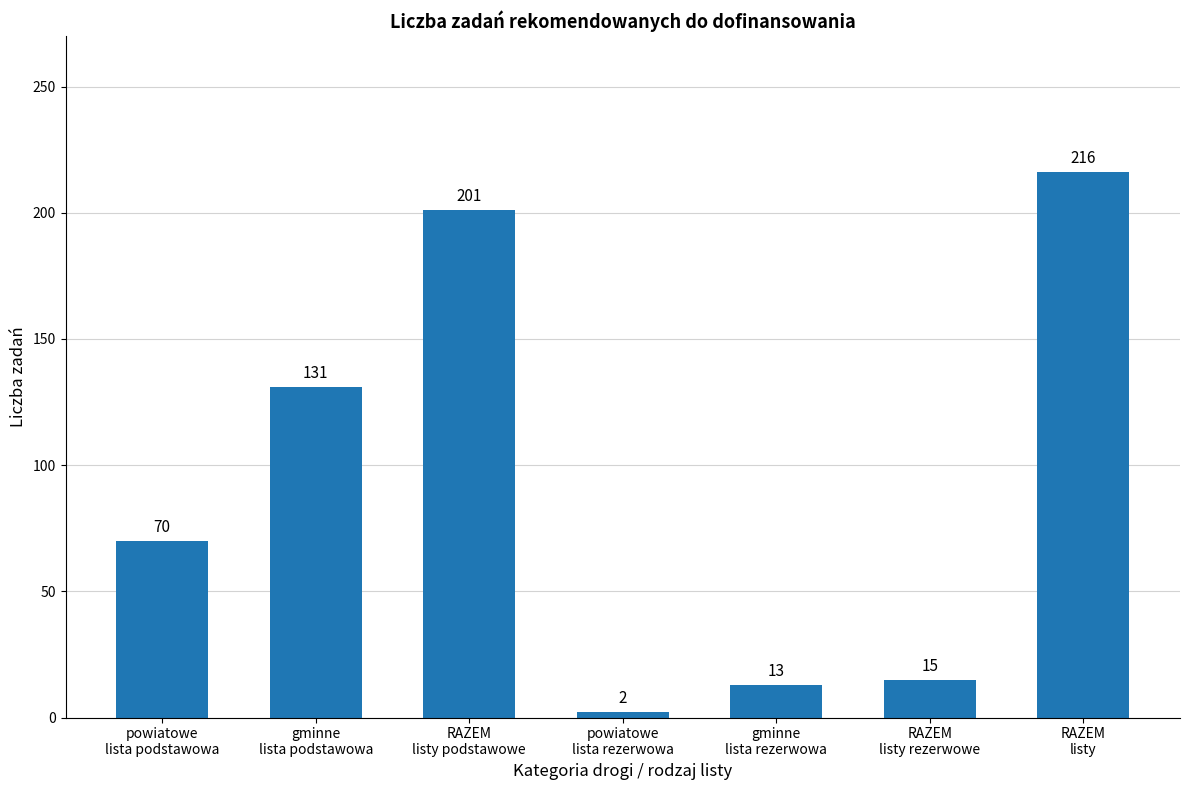

How many data points does each series have?

7